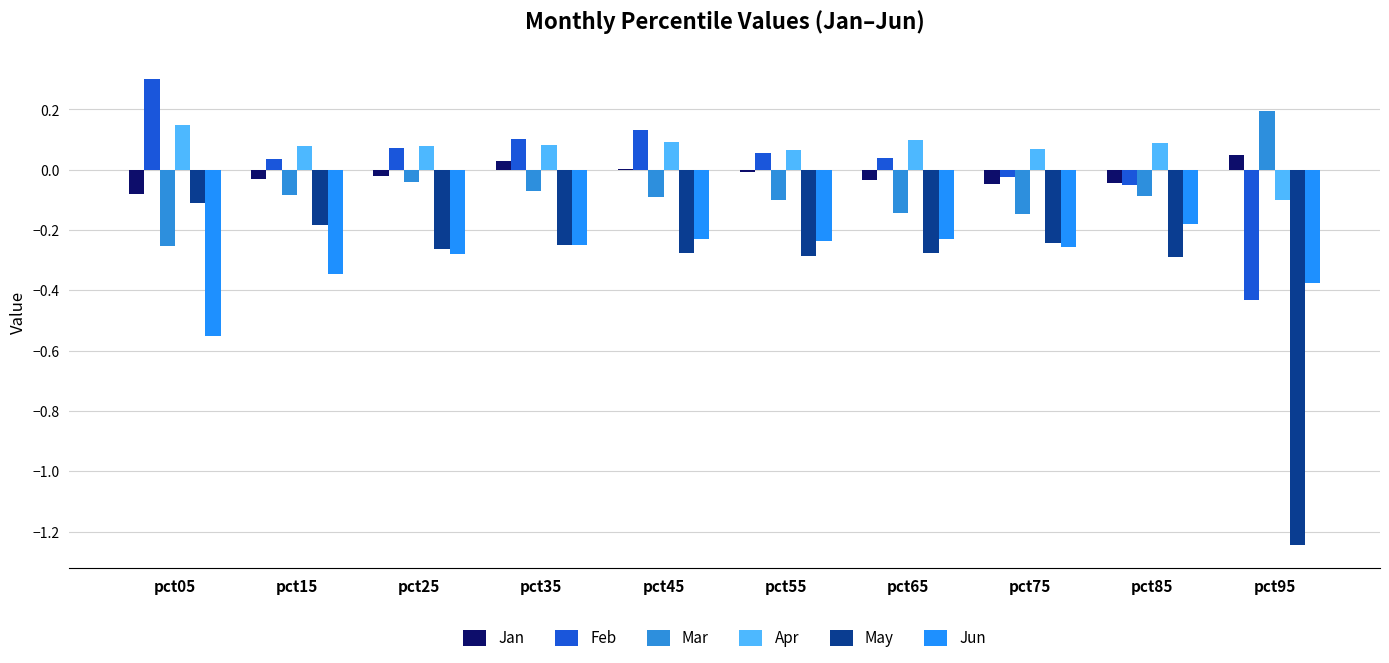

How many Apr values are between 0 and 1?

9